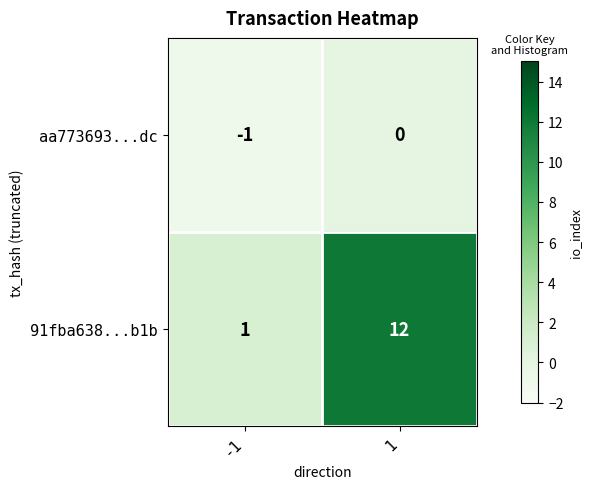

Which series changed the most between -1 and 1?

91fba638...b1b